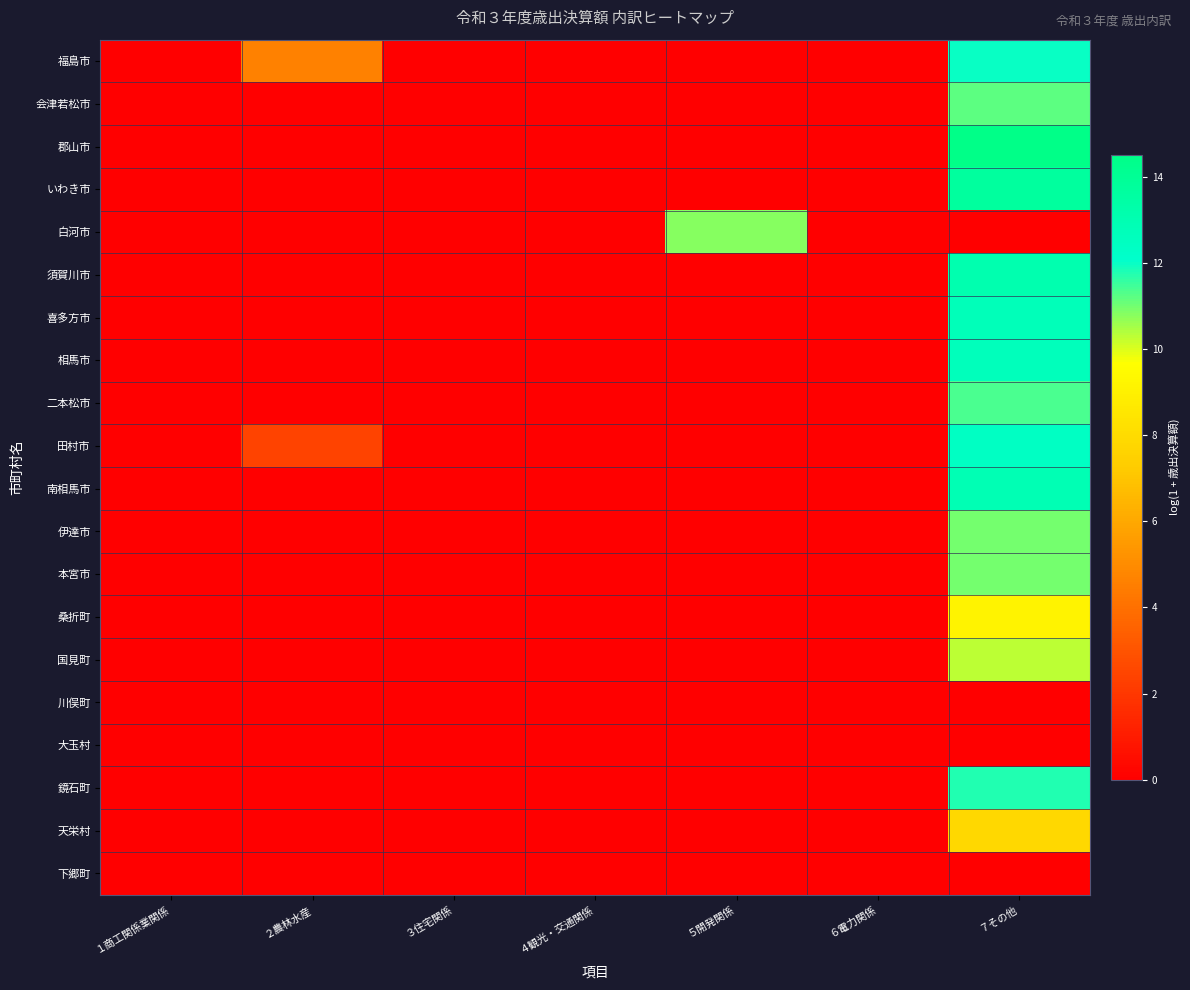

Reading left to right, list all the values displayed in this chart.

福島市: １商工関係業関係=0.0	２農林水産=4.6	３住宅関係=0.0	４観光・交通関係=0.0	５開発関係=0.0	６電力関係=0.0	７その他=12.0
会津若松市: １商工関係業関係=0.0	２農林水産=0.0	３住宅関係=0.0	４観光・交通関係=0.0	５開発関係=0.0	６電力関係=0.0	７その他=11.2
郡山市: １商工関係業関係=0.0	２農林水産=0.0	３住宅関係=0.0	４観光・交通関係=0.0	５開発関係=0.0	６電力関係=0.0	７その他=14.5
いわき市: １商工関係業関係=0.0	２農林水産=0.0	３住宅関係=0.0	４観光・交通関係=0.0	５開発関係=0.0	６電力関係=0.0	７その他=13.7
白河市: １商工関係業関係=0.0	２農林水産=0.0	３住宅関係=0.0	４観光・交通関係=0.0	５開発関係=10.8	６電力関係=0.0	７その他=0.0
須賀川市: １商工関係業関係=0.0	２農林水産=0.0	３住宅関係=0.0	４観光・交通関係=0.0	５開発関係=0.0	６電力関係=0.0	７その他=13.1
喜多方市: １商工関係業関係=0.0	２農林水産=0.0	３住宅関係=0.0	４観光・交通関係=0.0	５開発関係=0.0	６電力関係=0.0	７その他=12.7
相馬市: １商工関係業関係=0.0	２農林水産=0.0	３住宅関係=0.0	４観光・交通関係=0.0	５開発関係=0.0	６電力関係=0.0	７その他=12.7
二本松市: １商工関係業関係=0.0	２農林水産=0.0	３住宅関係=0.0	４観光・交通関係=0.0	５開発関係=0.0	６電力関係=0.0	７その他=11.3
田村市: １商工関係業関係=0.0	２農林水産=2.4	３住宅関係=0.0	４観光・交通関係=0.0	５開発関係=0.0	６電力関係=0.0	７その他=12.4
南相馬市: １商工関係業関係=0.0	２農林水産=0.0	３住宅関係=0.0	４観光・交通関係=0.0	５開発関係=0.0	６電力関係=0.0	７その他=12.9
伊達市: １商工関係業関係=0.0	２農林水産=0.0	３住宅関係=0.0	４観光・交通関係=0.0	５開発関係=0.0	６電力関係=0.0	７その他=11.0
本宮市: １商工関係業関係=0.0	２農林水産=0.0	３住宅関係=0.0	４観光・交通関係=0.0	５開発関係=0.0	６電力関係=0.0	７その他=11.0
桑折町: １商工関係業関係=0.0	２農林水産=0.0	３住宅関係=0.0	４観光・交通関係=0.0	５開発関係=0.0	６電力関係=0.0	７その他=9.1
国見町: １商工関係業関係=0.0	２農林水産=0.0	３住宅関係=0.0	４観光・交通関係=0.0	５開発関係=0.0	６電力関係=0.0	７その他=10.3
川俣町: １商工関係業関係=0.0	２農林水産=0.0	３住宅関係=0.0	４観光・交通関係=0.0	５開発関係=0.0	６電力関係=0.0	７その他=0.0
大玉村: １商工関係業関係=0.0	２農林水産=0.0	３住宅関係=0.0	４観光・交通関係=0.0	５開発関係=0.0	６電力関係=0.0	７その他=0.0
鏡石町: １商工関係業関係=0.0	２農林水産=0.0	３住宅関係=0.0	４観光・交通関係=0.0	５開発関係=0.0	６電力関係=0.0	７その他=11.8
天栄村: １商工関係業関係=0.0	２農林水産=0.0	３住宅関係=0.0	４観光・交通関係=0.0	５開発関係=0.0	６電力関係=0.0	７その他=7.9
下郷町: １商工関係業関係=0.0	２農林水産=0.0	３住宅関係=0.0	４観光・交通関係=0.0	５開発関係=0.0	６電力関係=0.0	７その他=0.0